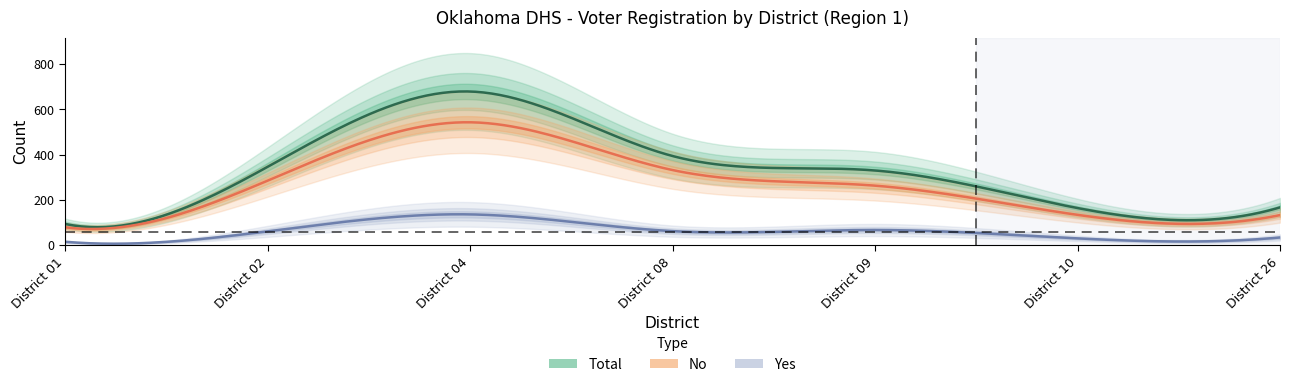

Rank the categories by Total value from highest to lowest.

District 04, District 08, District 02, District 09, District 26, District 10, District 01